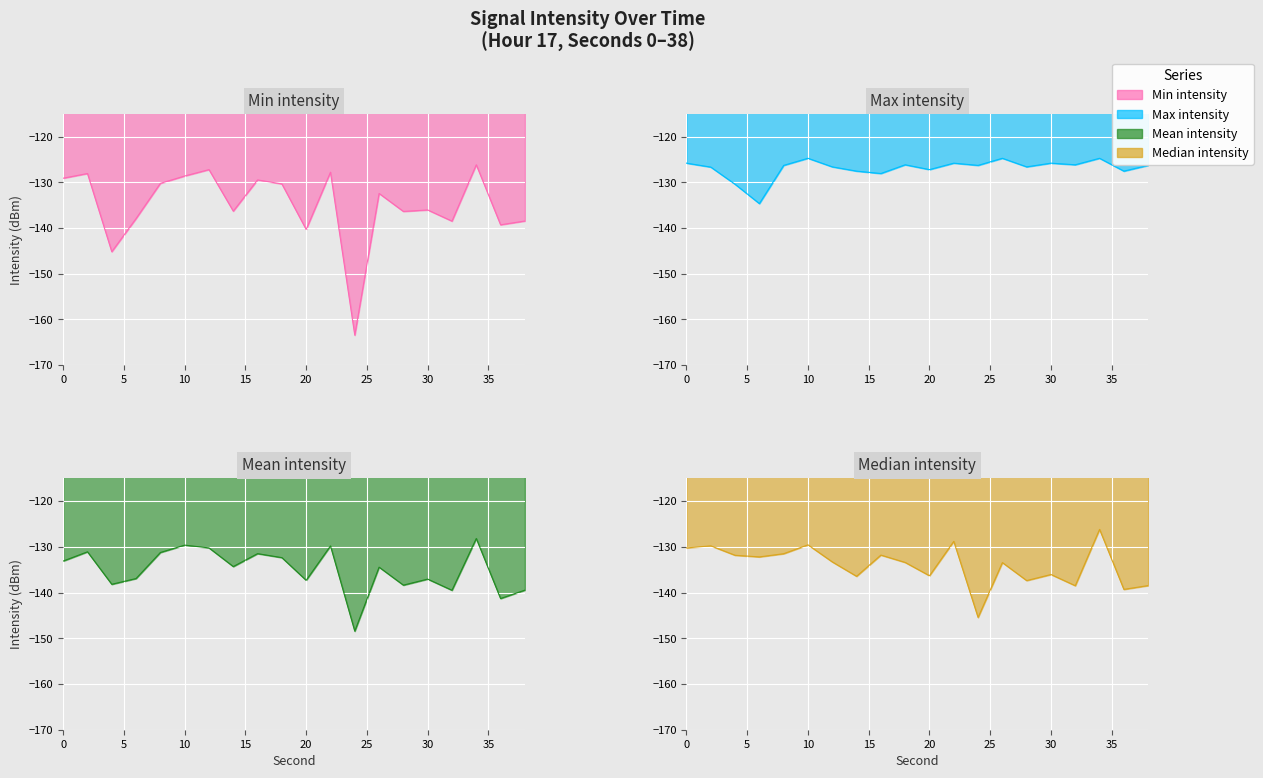

Reading left to right, what are all the values shown in this chart?

Min intensity: 0=-129.1	2=-128.1	4=-145.2	6=-137.9	8=-130.2	10=-128.6	12=-127.2	14=-136.3	16=-129.5	18=-130.4	20=-140.3	22=-127.8	24=-163.4	26=-132.4	28=-136.4	30=-136.0	32=-138.5	34=-126.2	36=-139.3	38=-138.5
Max intensity: 0=-125.8	2=-126.7	4=-130.4	6=-134.7	8=-126.3	10=-124.7	12=-126.6	14=-127.6	16=-128.1	18=-126.2	20=-127.2	22=-125.8	24=-126.3	26=-124.7	28=-126.6	30=-125.8	32=-126.2	34=-124.7	36=-127.6	38=-126.3
Mean intensity: 0=-133.1	2=-131.1	4=-138.2	6=-136.9	8=-131.2	10=-129.6	12=-130.2	14=-134.3	16=-131.5	18=-132.4	20=-137.3	22=-129.8	24=-148.4	26=-134.4	28=-138.4	30=-137.0	32=-139.5	34=-128.2	36=-141.3	38=-139.5
Median intensity: 0=-130.2	2=-129.8	4=-131.8	6=-132.2	8=-131.5	10=-129.6	12=-133.3	14=-136.4	16=-131.8	18=-133.4	20=-136.3	22=-128.8	24=-145.4	26=-133.4	28=-137.4	30=-136.0	32=-138.5	34=-126.2	36=-139.3	38=-138.5